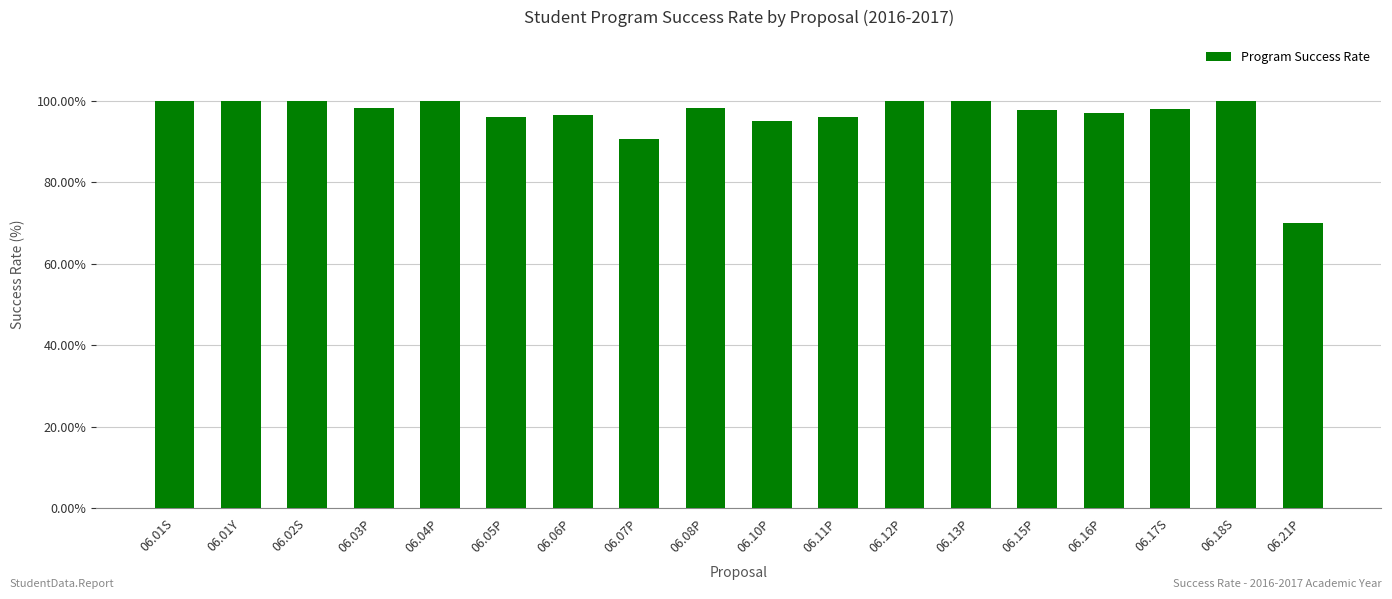

Where does the data first go above 98?

06.01S